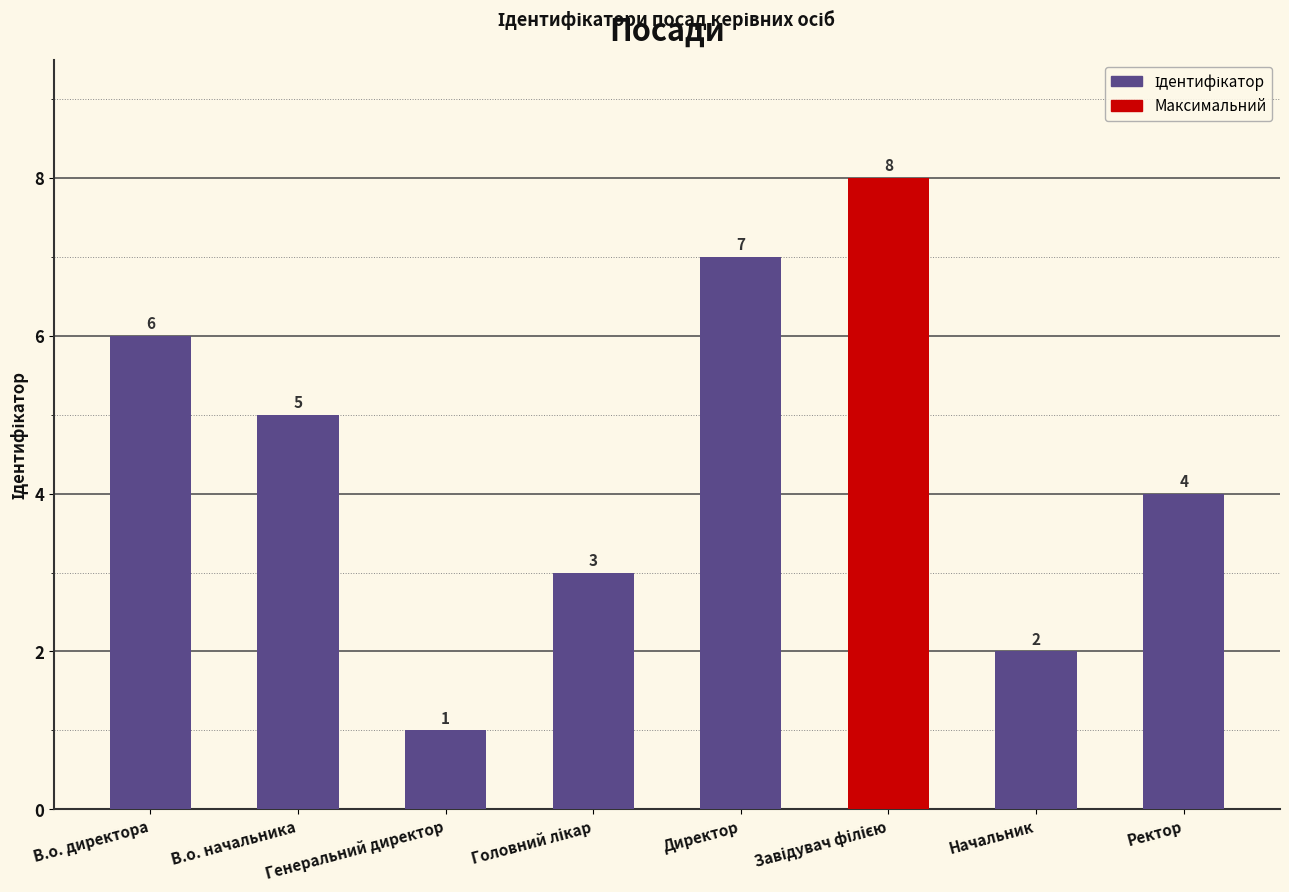

What position from the left is В.о. директора?

1